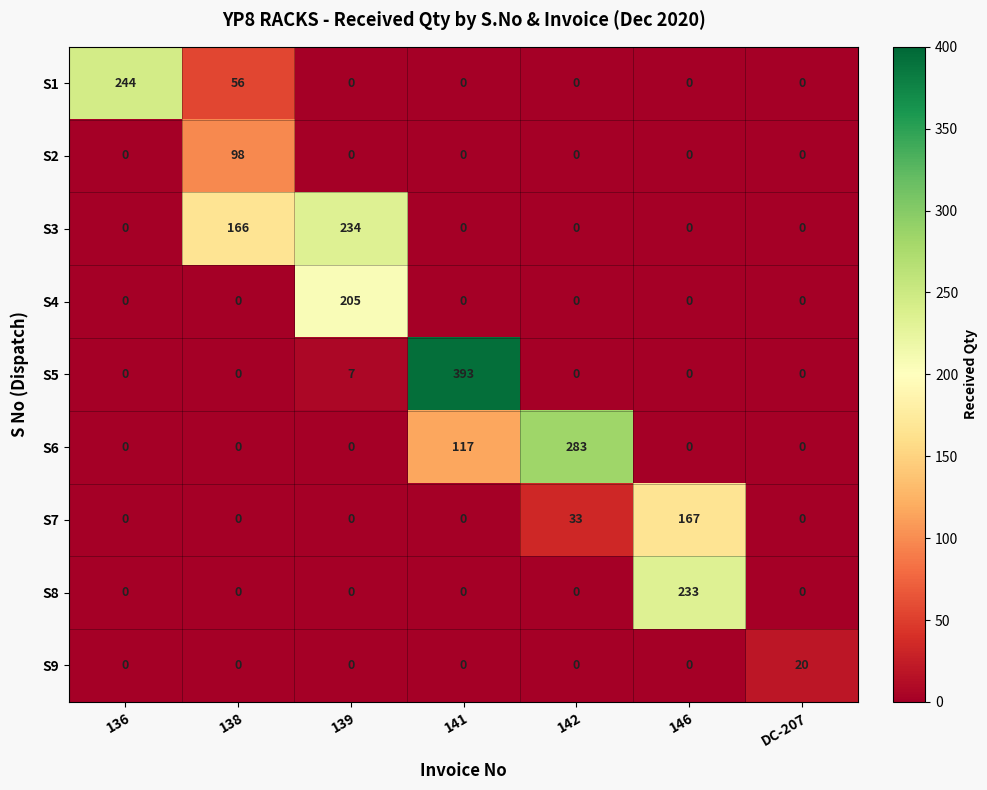

The value of S7 at 136 is -69. True or false?

False